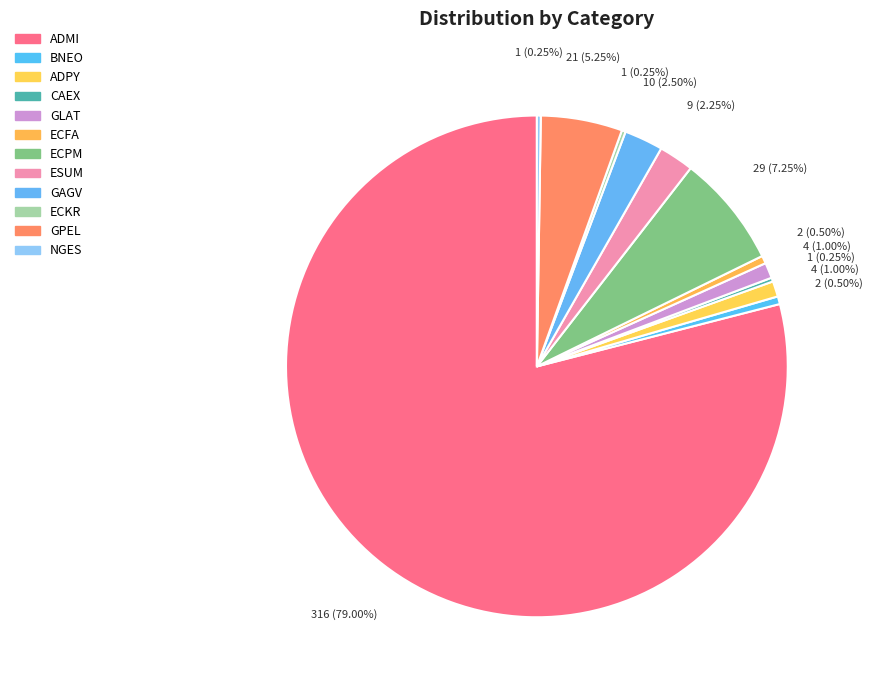

Does NGES account for over 50% of the chart?

No